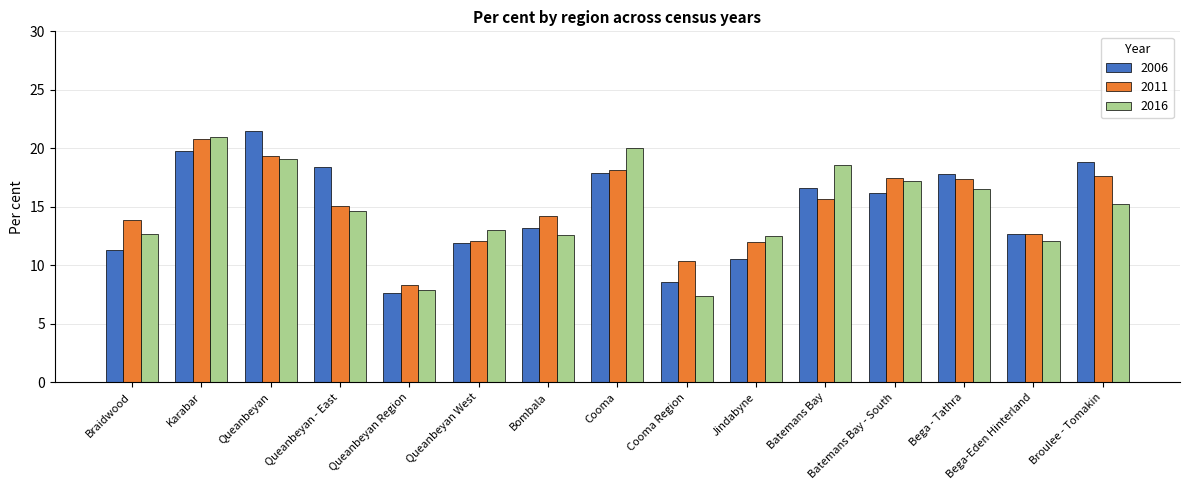

What is the difference between the 2016 values at Batemans Bay - South and Queanbeyan?

1.9